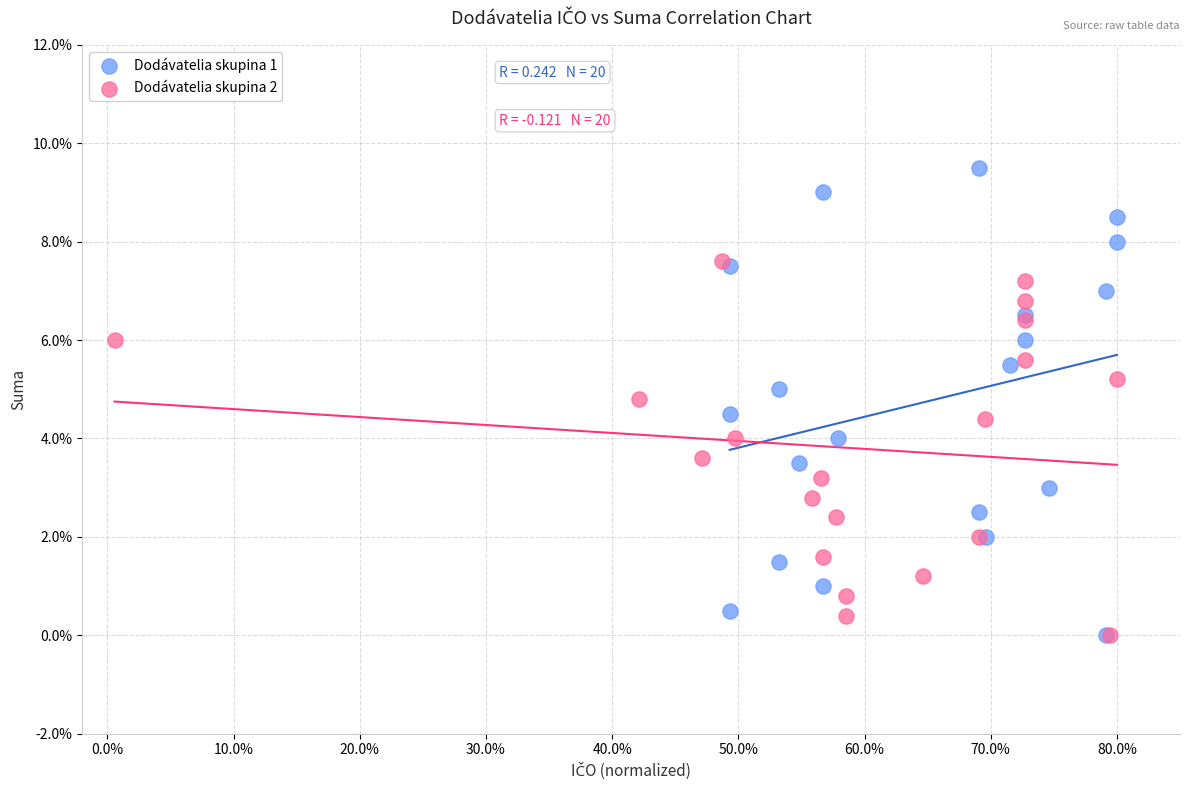

Which series reaches the maximum Y coordinate?

Dodávatelia skupina 1